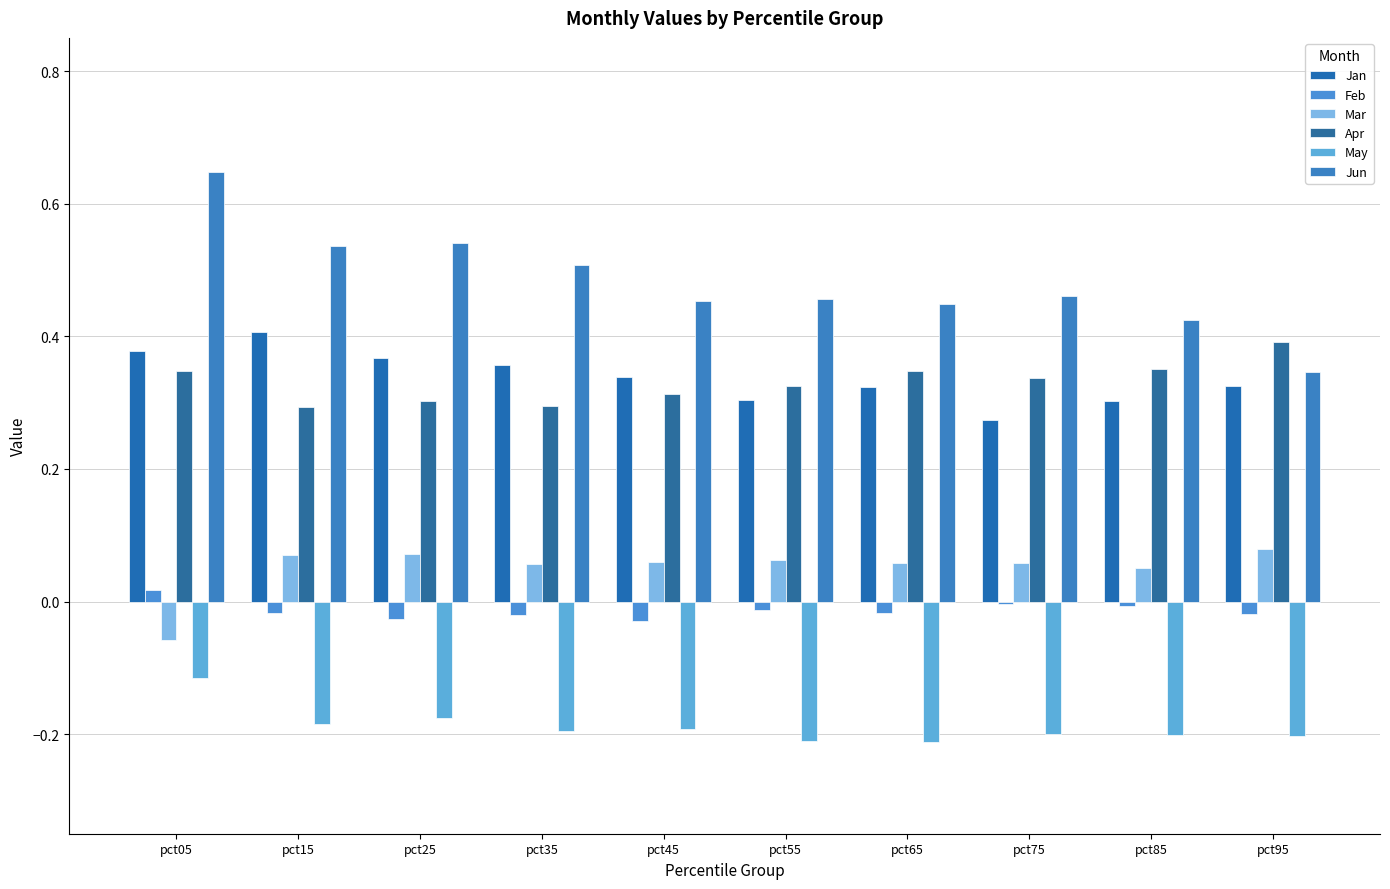

How many data points does each series have?

10